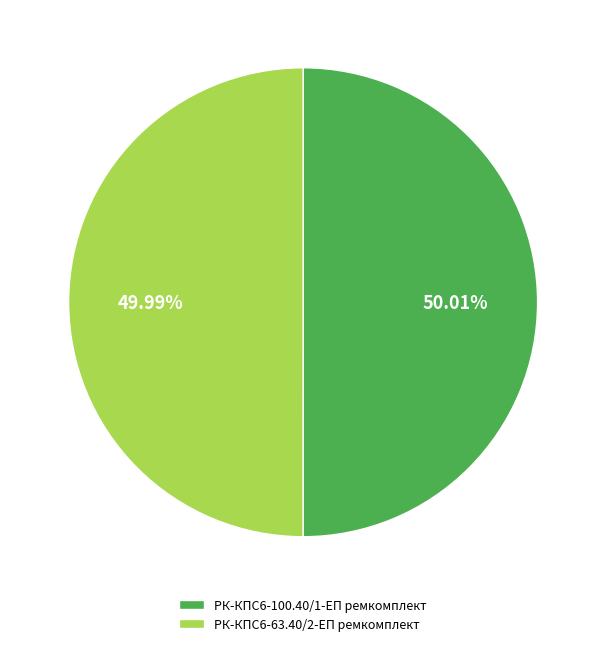

What is the ratio of the value at РК-КПС6-63.40/2-ЕП ремкомплект to the value at РК-КПС6-100.40/1-ЕП ремкомплект?

1.0